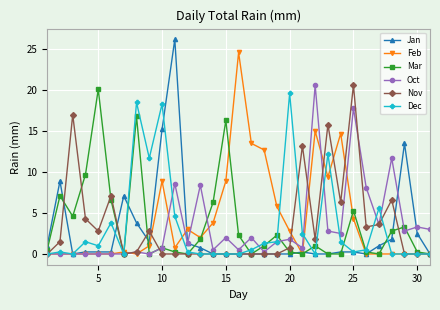

What is the value of the Feb point at the 17th from the left?

13.5